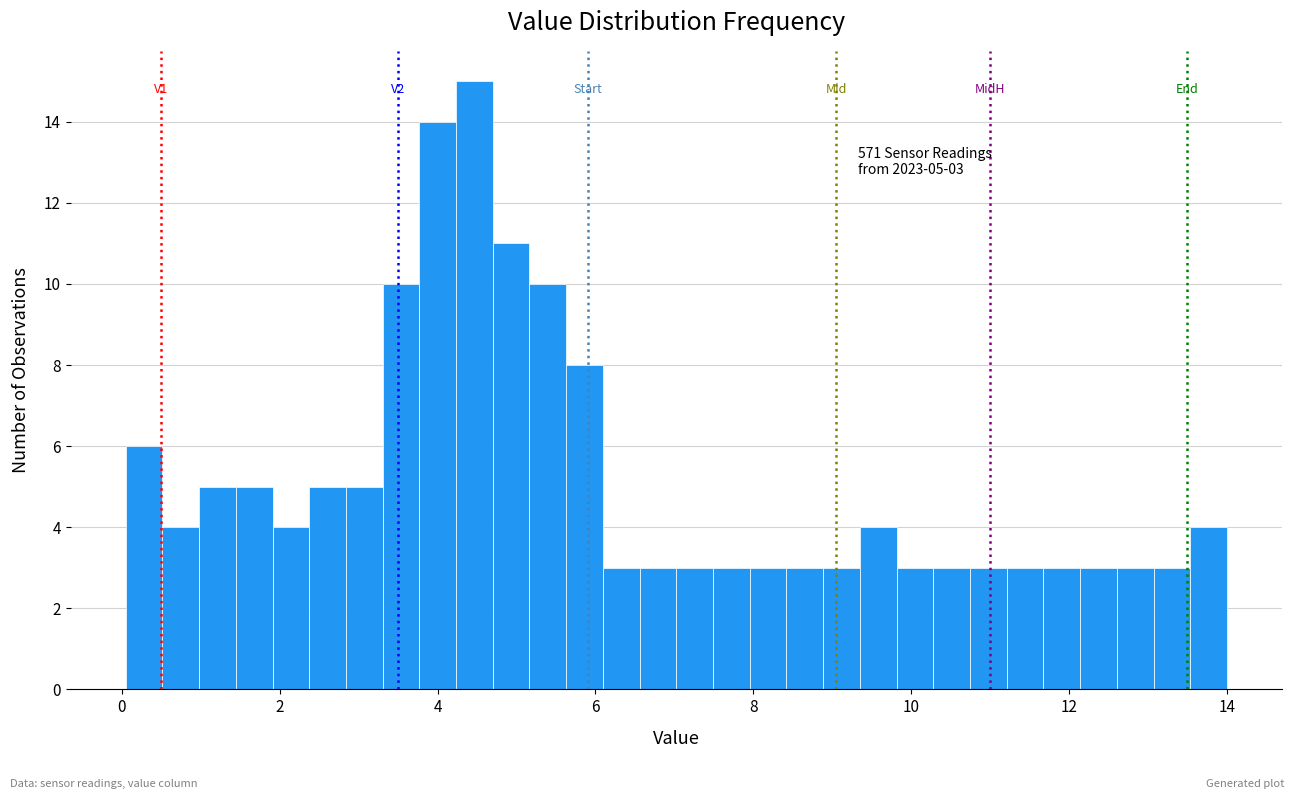

Around what value on the x-axis is the tallest bar? Give the approximate position of its centre, as read against the axis.

4.4